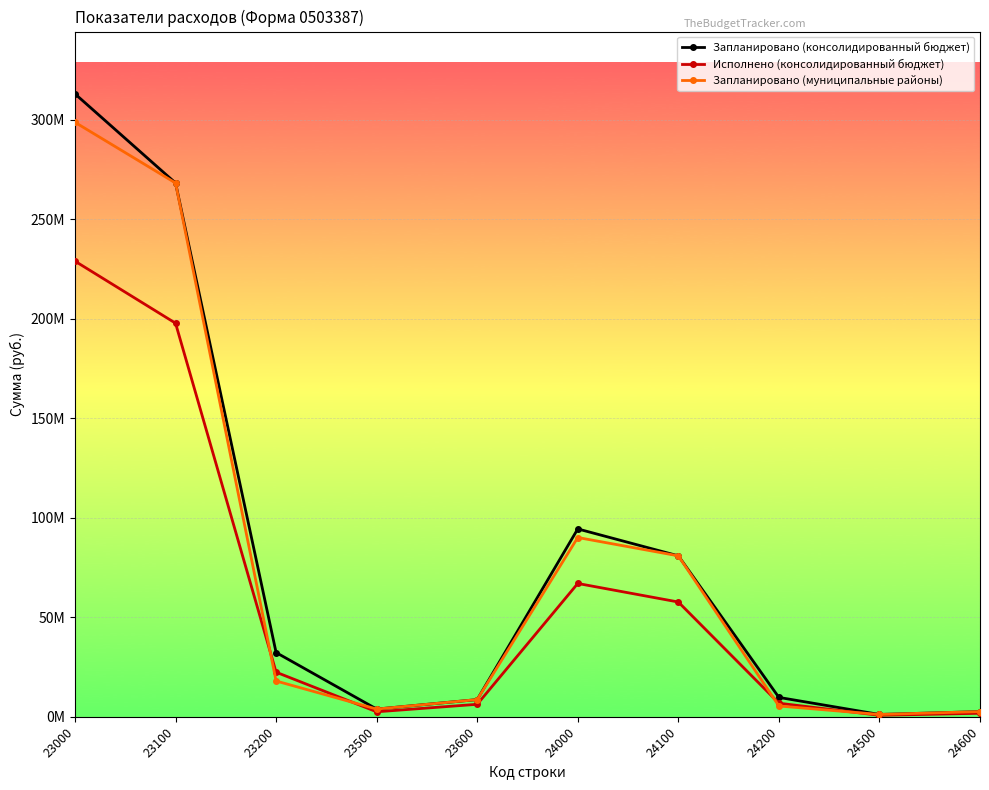

How many interior local peaks does the Запланировано (муниципальные районы) series have?

1